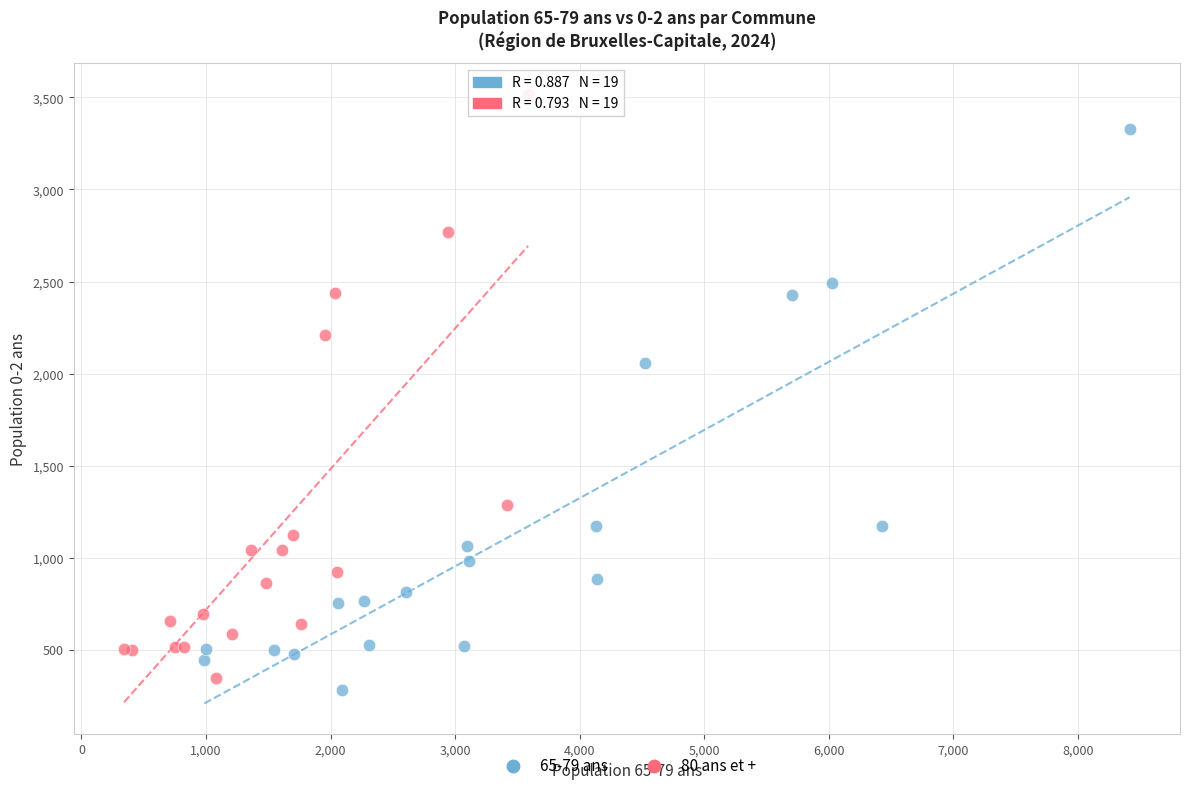

Which series reaches the maximum Y coordinate?

80 ans et +